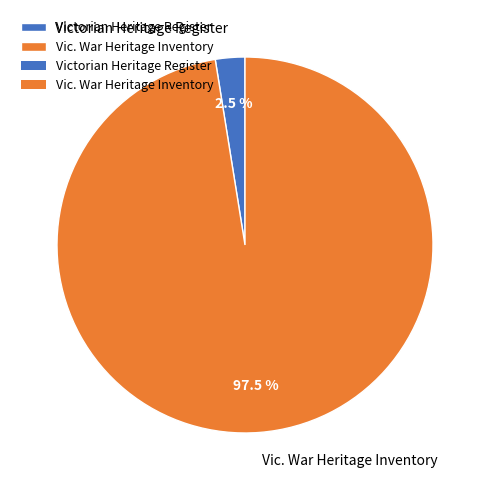

Rank the categories by value from lowest to highest.

Victorian Heritage Register, Vic. War Heritage Inventory